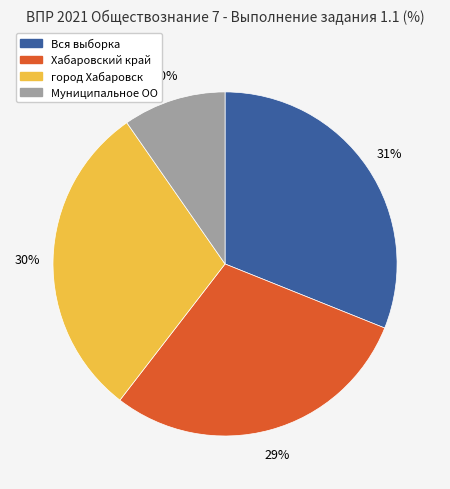

How many slices are in this pie chart?

4